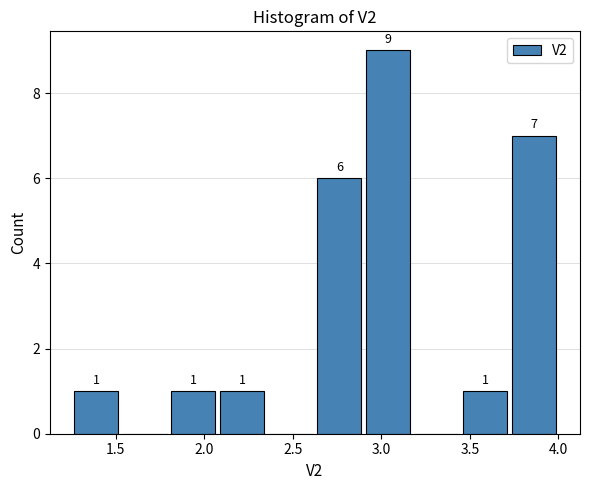

Over which range of the x-axis is the bar tallest?

2.900 to 3.175